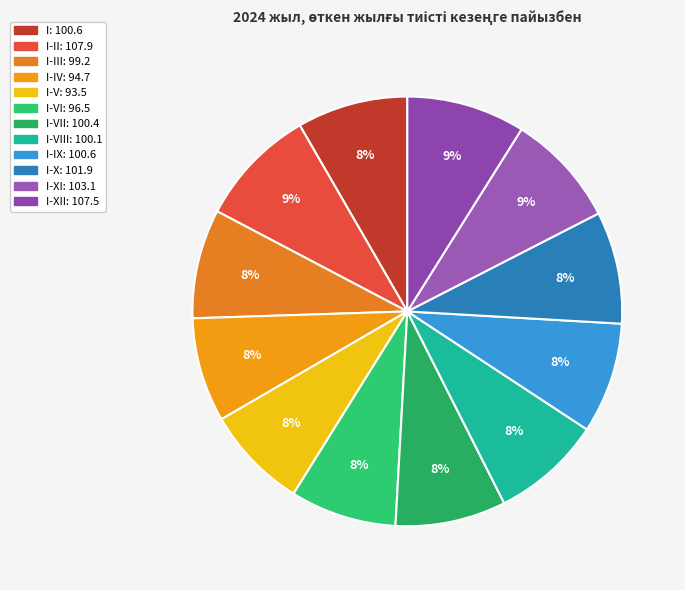

How many segments does this pie chart have?

12